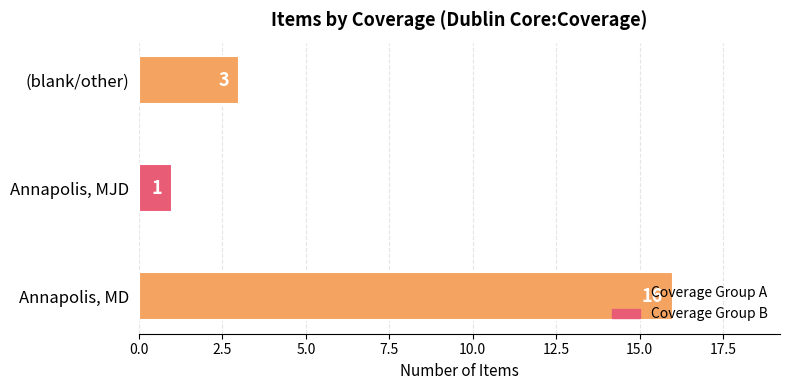

True or false: the data shows 5 at (blank/other).

False